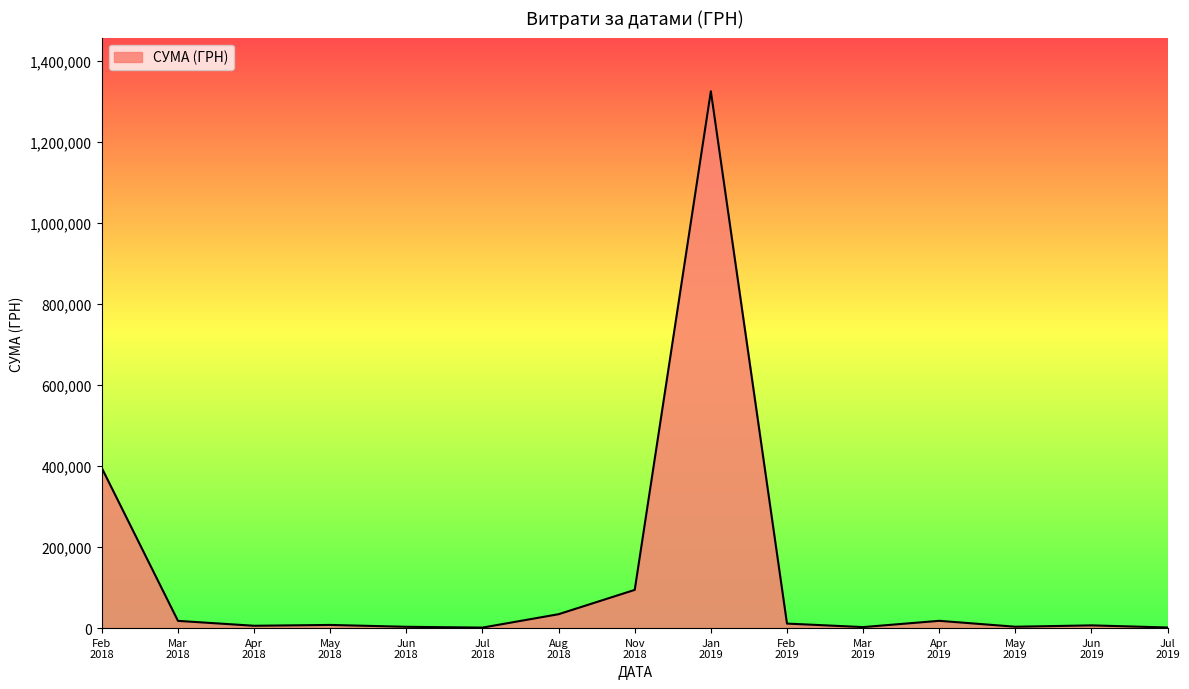

What is the greatest value displayed?

1324416.5